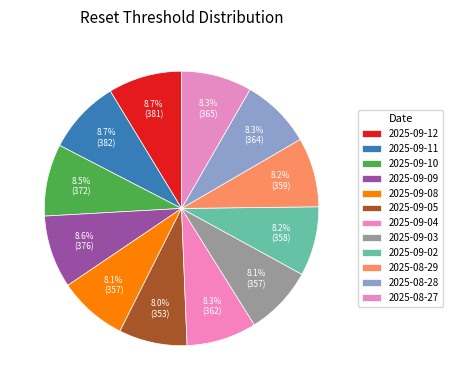

Is there a majority slice in this chart?

No